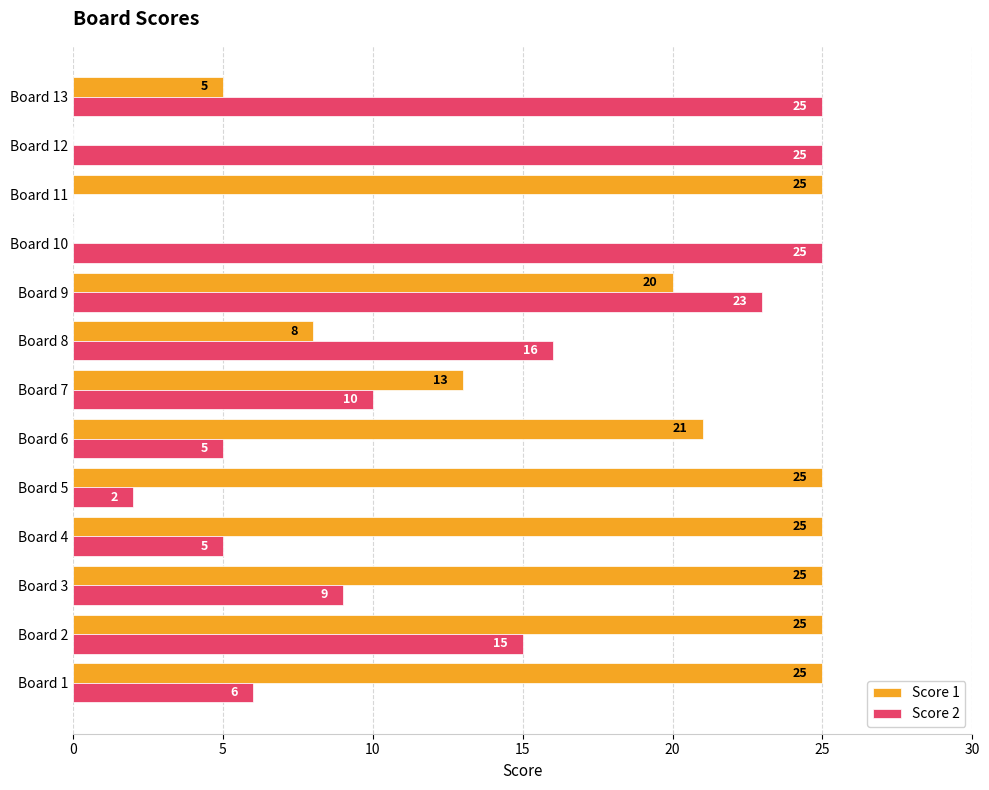

Count the number of data series in this chart.

2